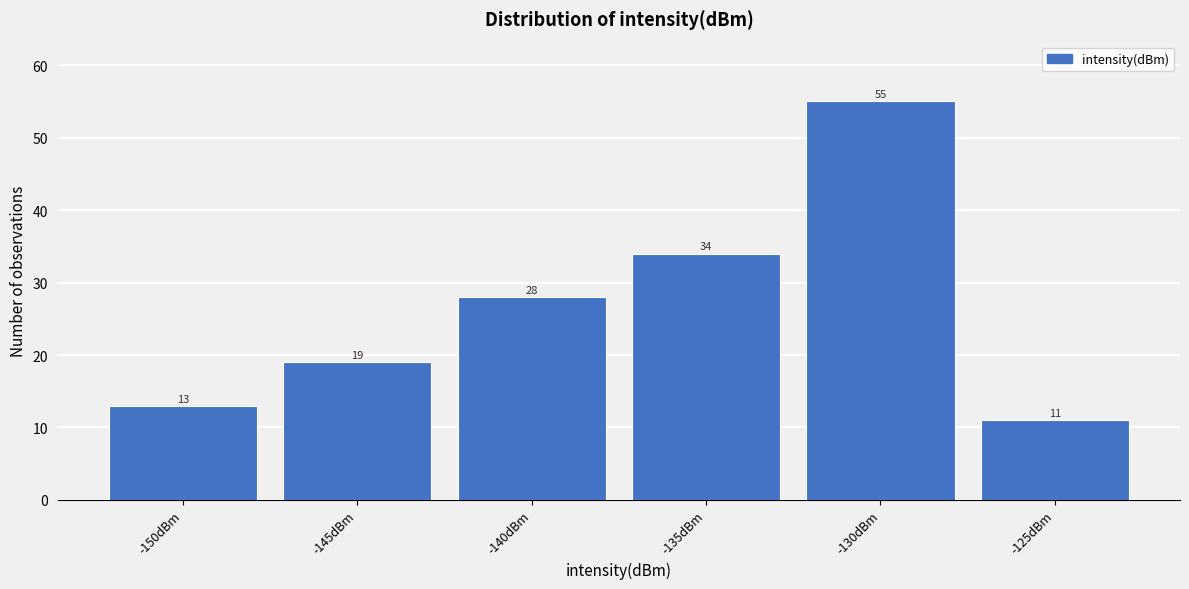

Reading right to left, what are all the values shown in this chart?

11	55	34	28	19	13